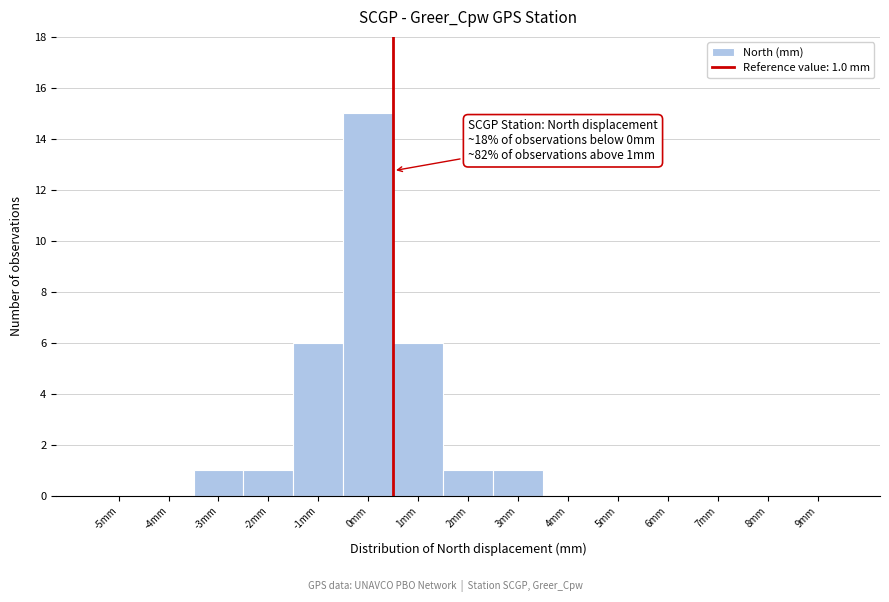

Reading left to right, what are all the values shown in this chart?

-5mm=0	-4mm=0	-3mm=1	-2mm=1	-1mm=6	0mm=15	1mm=6	2mm=1	3mm=1	4mm=0	5mm=0	6mm=0	7mm=0	8mm=0	9mm=0